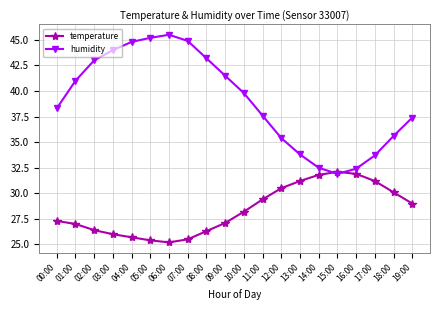

What is the difference between the highest and lowest values at 13:00?

2.6